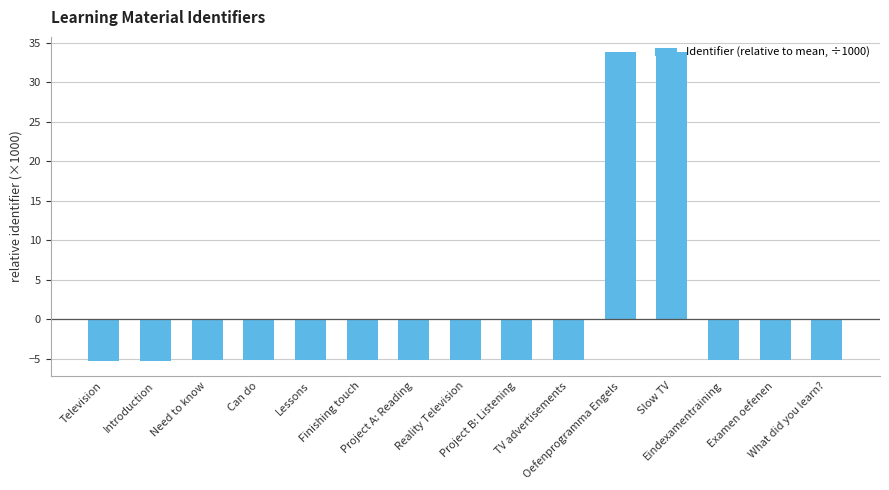

Reading right to left, extract all data points from this chart.

What did you learn?=-5.2	Examen oefenen=-5.2	Eindexamentraining=-5.2	Slow TV=33.8	Oefenprogramma Engels=33.8	TV advertisements=-5.2	Project B: Listening=-5.2	Reality Television=-5.2	Project A: Reading=-5.2	Finishing touch=-5.2	Lessons=-5.2	Can do=-5.2	Need to know=-5.2	Introduction=-5.2	Television=-5.2